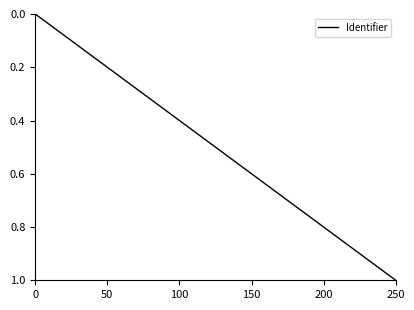

What is the sum of all values?

4.0